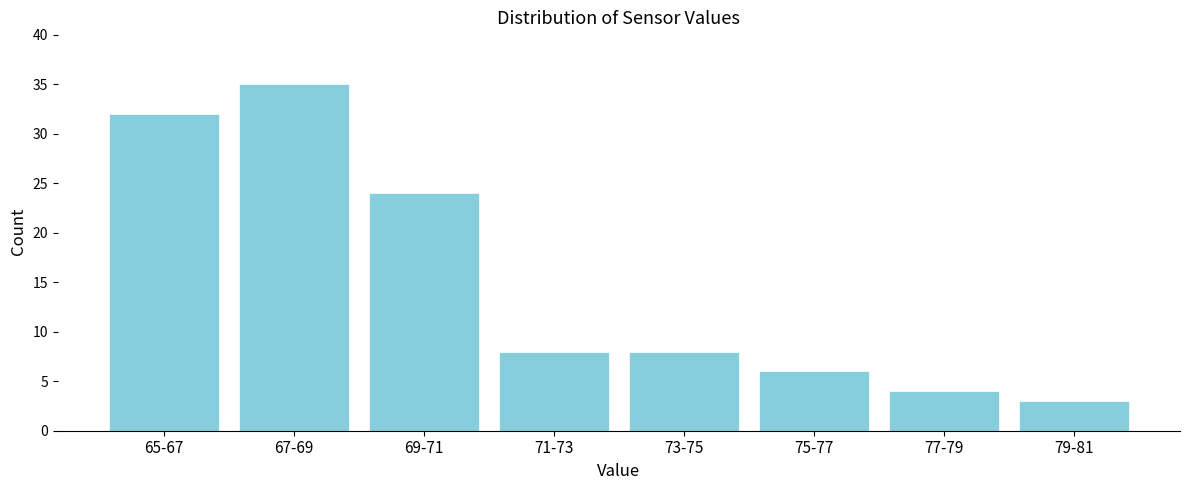

Reading right to left, what are all the values shown in this chart?

3	4	6	8	8	24	35	32